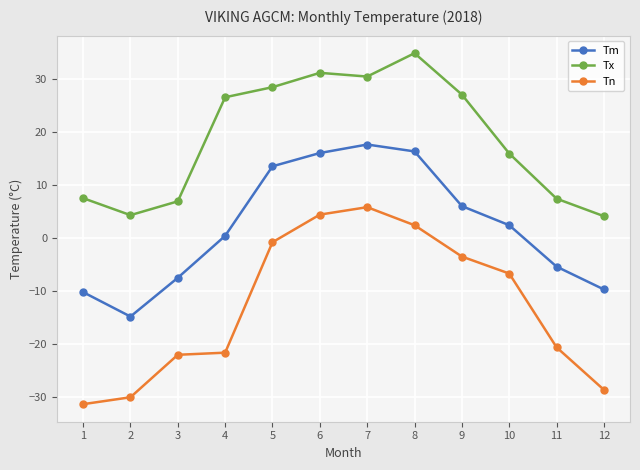

Rank the series by their maximum value, from highest to lowest.

Tx, Tm, Tn